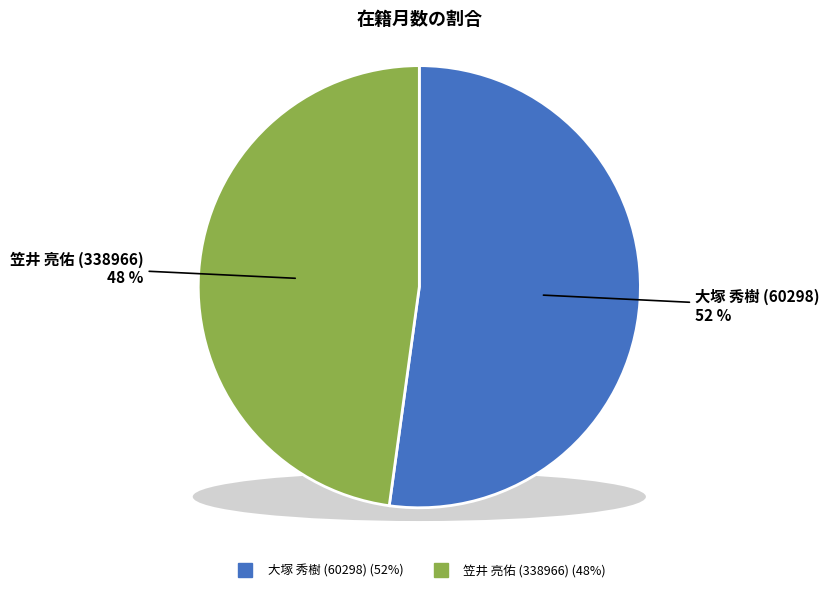

Does 大塚 秀樹 (60298) account for over 50% of the chart?

Yes